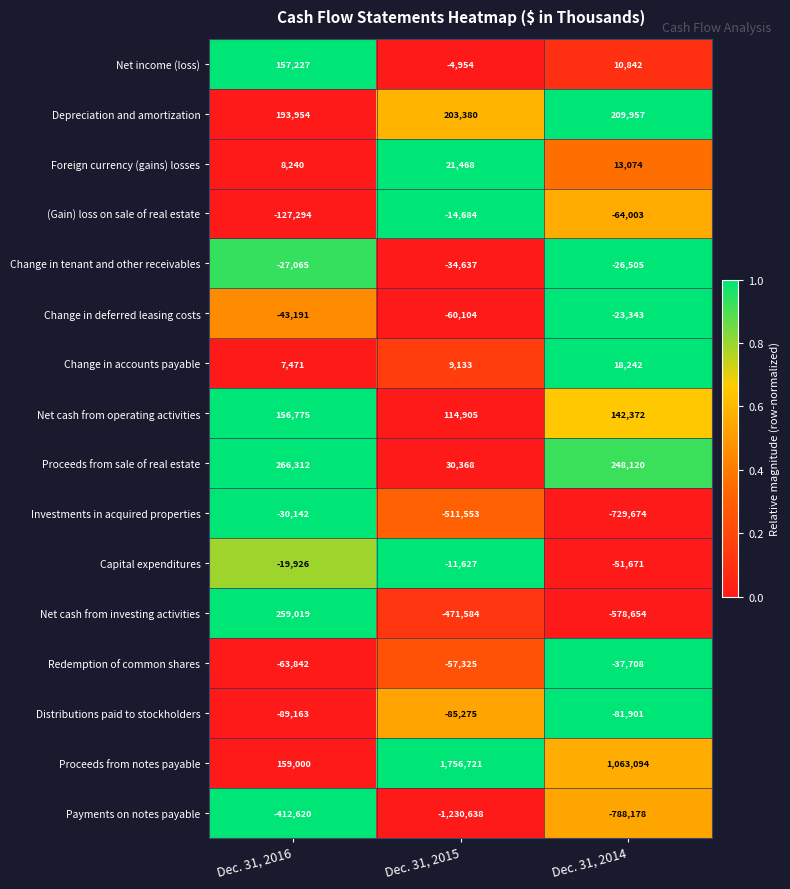

Which series has the largest range (max minus min)?

Proceeds from notes payable